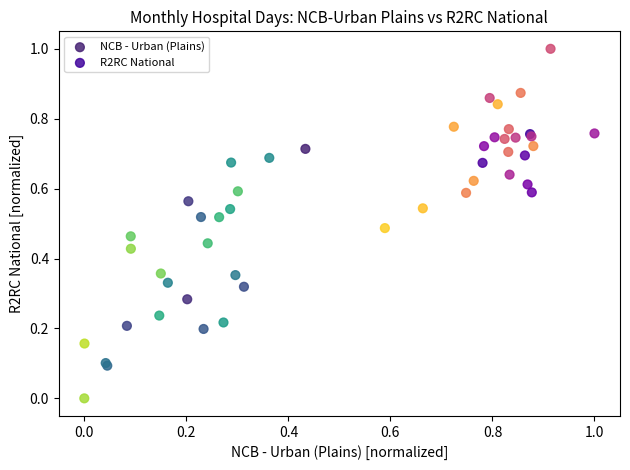

Which series contains the highest Y value?

R2RC National